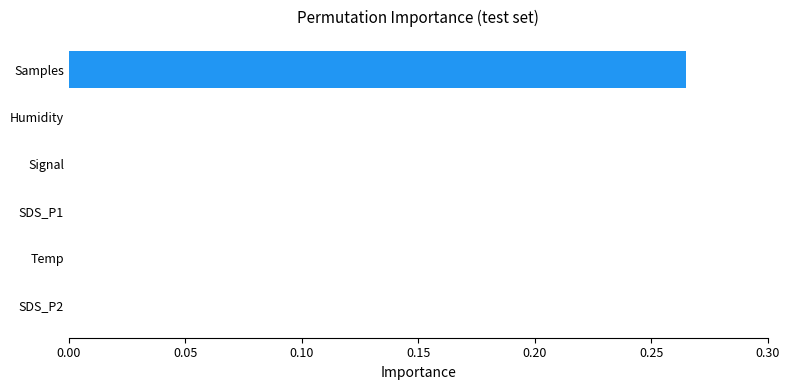

Which has a higher value, Samples or SDS_P2?

Samples